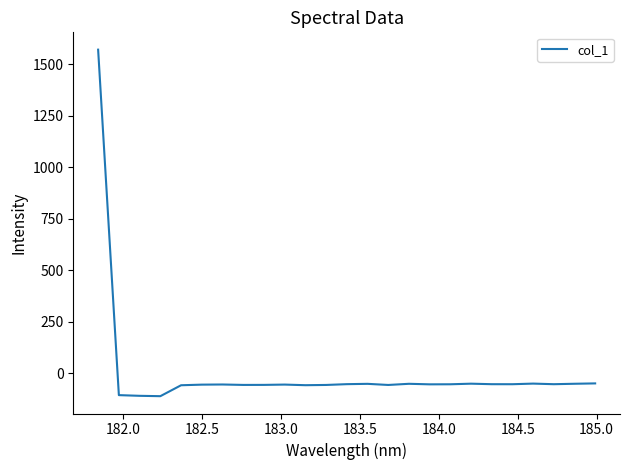

How many values exceed -54?

12